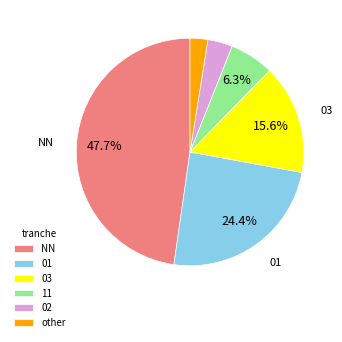

What is the ratio of the value at 02 to the value at 11?

0.6